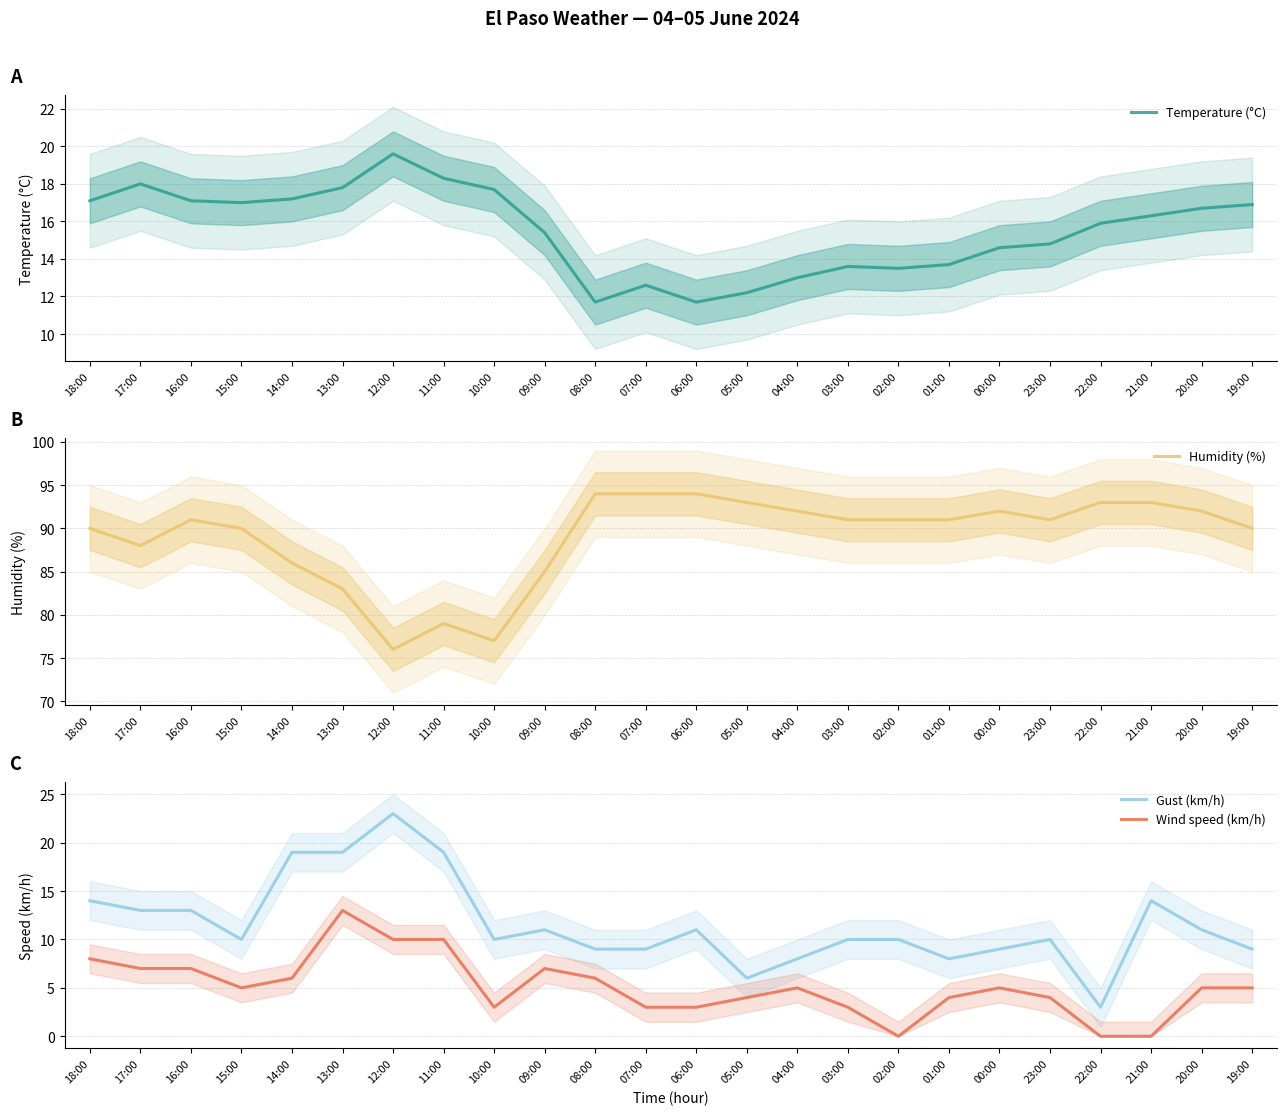

Reading left to right, extract all data points from this chart.

Temperature (°C): 18:00=17.1	17:00=18.0	16:00=17.1	15:00=17.0	14:00=17.2	13:00=17.8	12:00=19.6	11:00=18.3	10:00=17.7	09:00=15.4	08:00=11.7	07:00=12.6	06:00=11.7	05:00=12.2	04:00=13.0	03:00=13.6	02:00=13.5	01:00=13.7	00:00=14.6	23:00=14.8	22:00=15.9	21:00=16.3	20:00=16.7	19:00=16.9
Humidity (%): 18:00=90.0	17:00=88.0	16:00=91.0	15:00=90.0	14:00=86.0	13:00=83.0	12:00=76.0	11:00=79.0	10:00=77.0	09:00=85.0	08:00=94.0	07:00=94.0	06:00=94.0	05:00=93.0	04:00=92.0	03:00=91.0	02:00=91.0	01:00=91.0	00:00=92.0	23:00=91.0	22:00=93.0	21:00=93.0	20:00=92.0	19:00=90.0
Gust (km/h): 18:00=14.0	17:00=13.0	16:00=13.0	15:00=10.0	14:00=19.0	13:00=19.0	12:00=23.0	11:00=19.0	10:00=10.0	09:00=11.0	08:00=9.0	07:00=9.0	06:00=11.0	05:00=6.0	04:00=8.0	03:00=10.0	02:00=10.0	01:00=8.0	00:00=9.0	23:00=10.0	22:00=3.0	21:00=14.0	20:00=11.0	19:00=9.0
Wind speed (km/h): 18:00=8.0	17:00=7.0	16:00=7.0	15:00=5.0	14:00=6.0	13:00=13.0	12:00=10.0	11:00=10.0	10:00=3.0	09:00=7.0	08:00=6.0	07:00=3.0	06:00=3.0	05:00=4.0	04:00=5.0	03:00=3.0	02:00=0.0	01:00=4.0	00:00=5.0	23:00=4.0	22:00=0.0	21:00=0.0	20:00=5.0	19:00=5.0